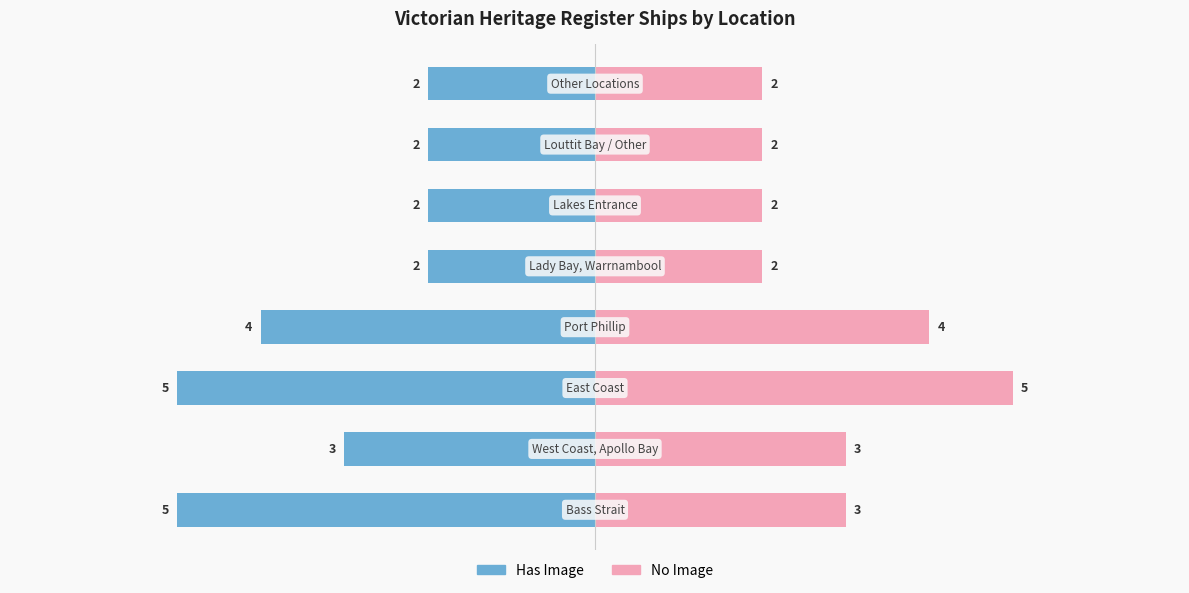

Reading left to right, list all the values displayed in this chart.

Has Image: -5	-3	-5	-4	-2	-2	-2	-2
No Image: 3	3	5	4	2	2	2	2